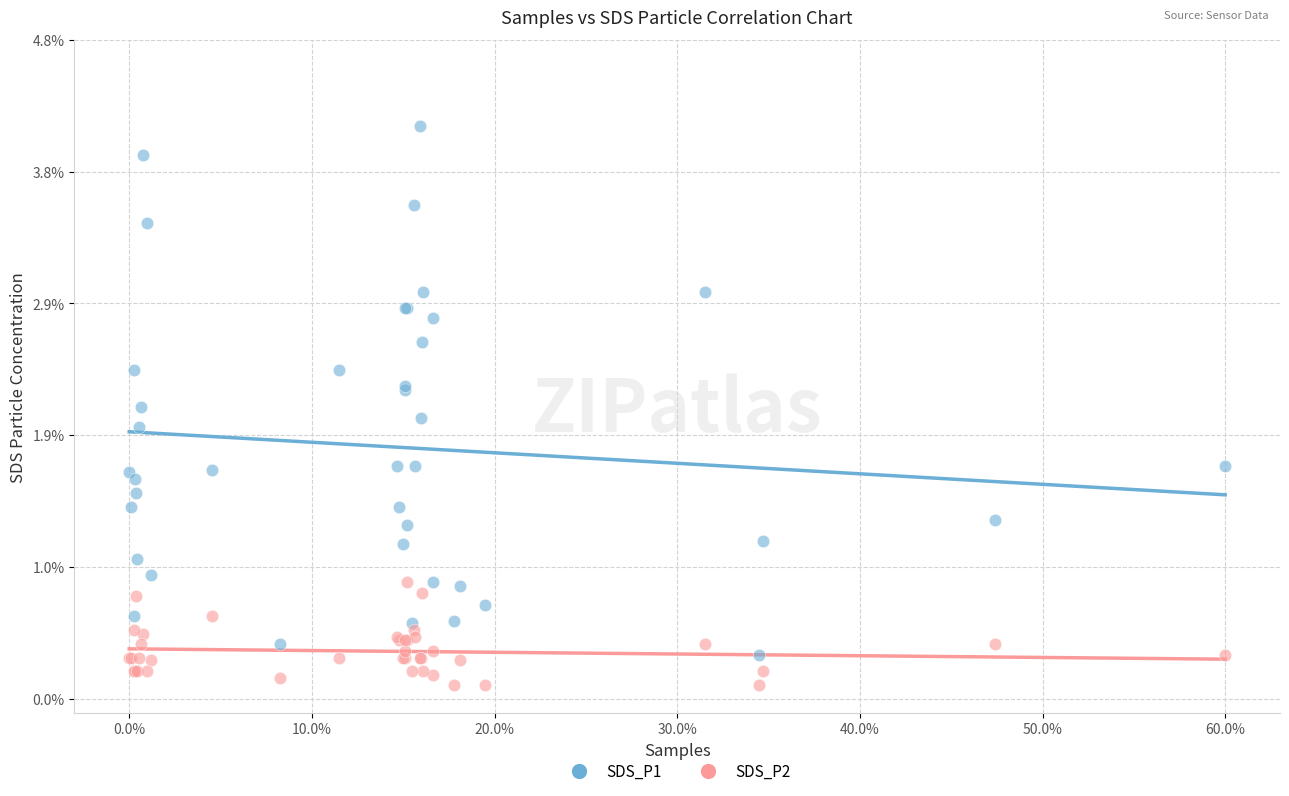

Which series reaches the minimum Y coordinate?

SDS_P2